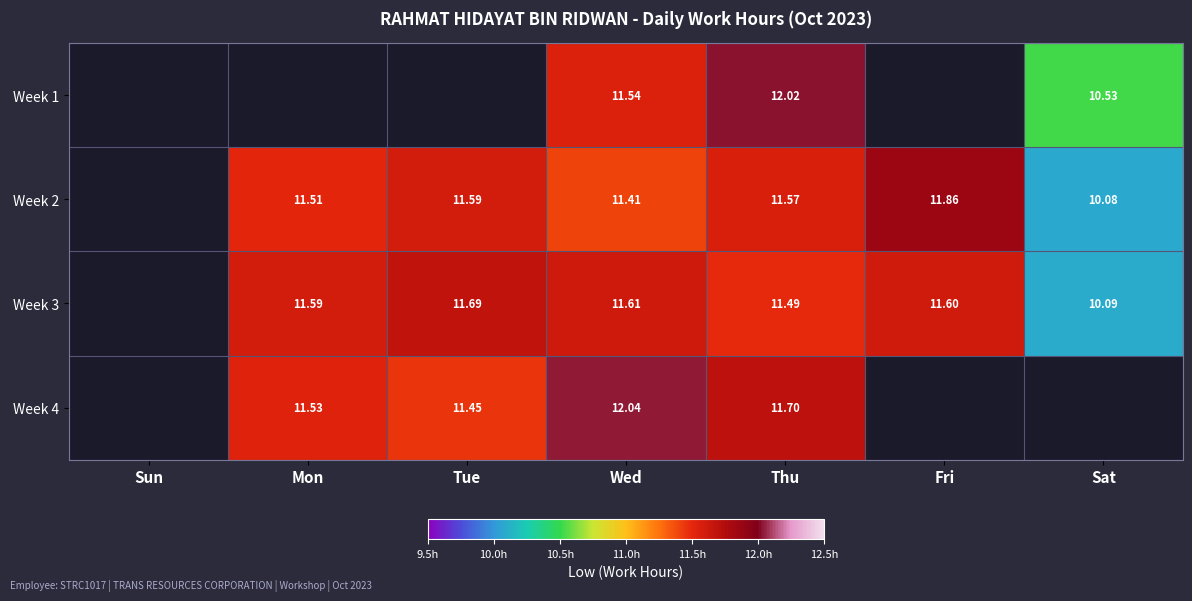

What is the smallest value displayed?

10.1